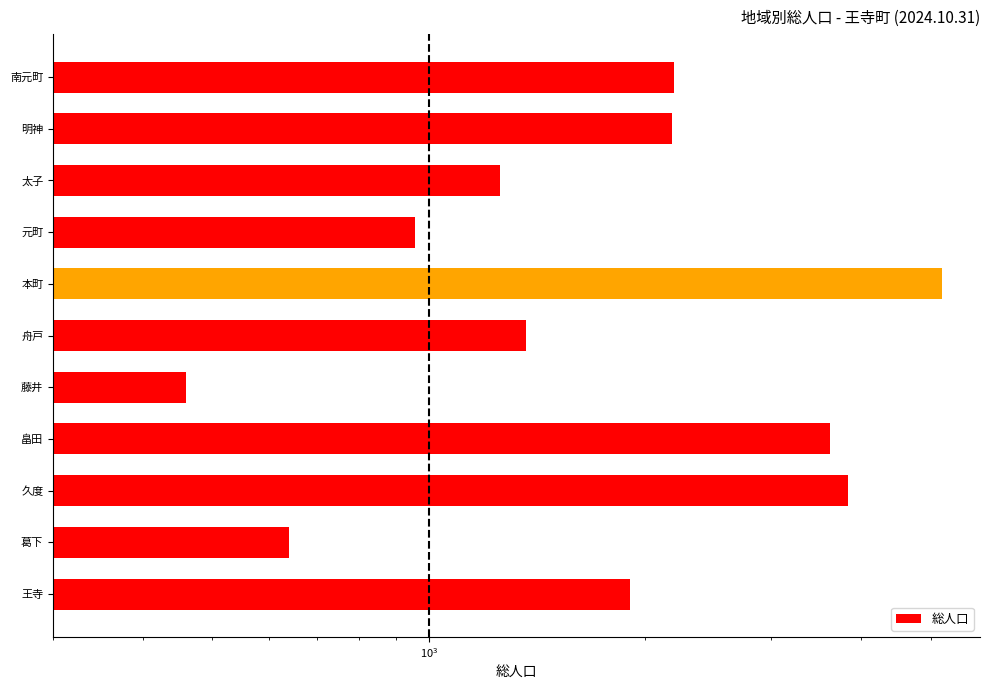

What is the change in value from 太子 to 明神?

+922